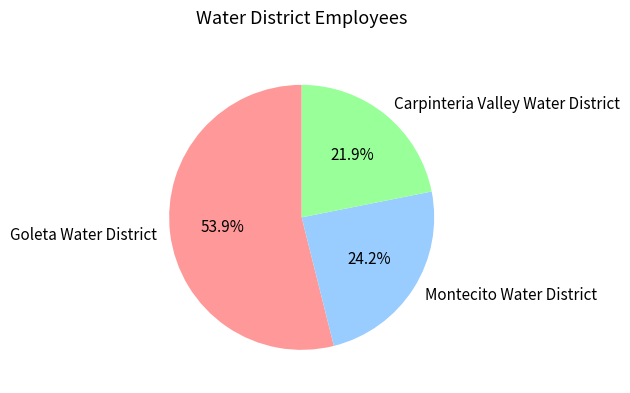

To the nearest percent, what percentage of the pie is Carpinteria Valley Water District?

22%